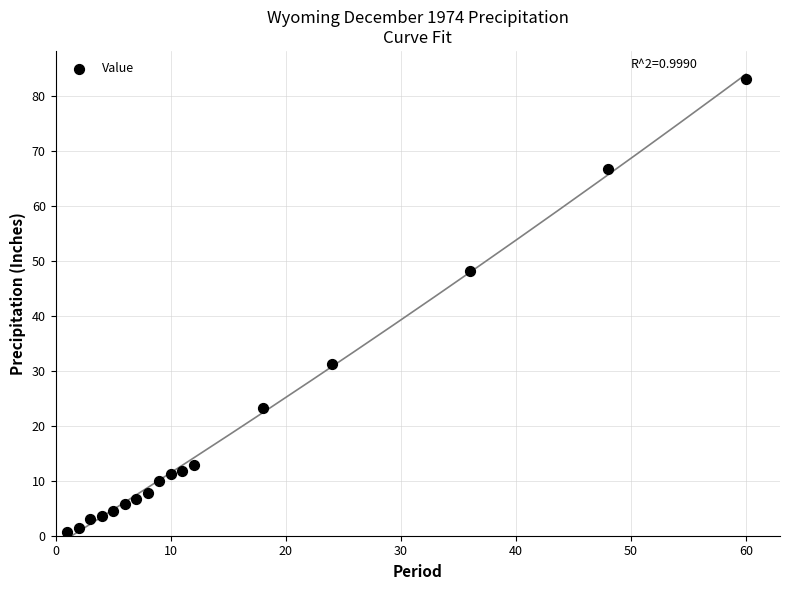

What is the range of Y values (max minus min)?

82.4